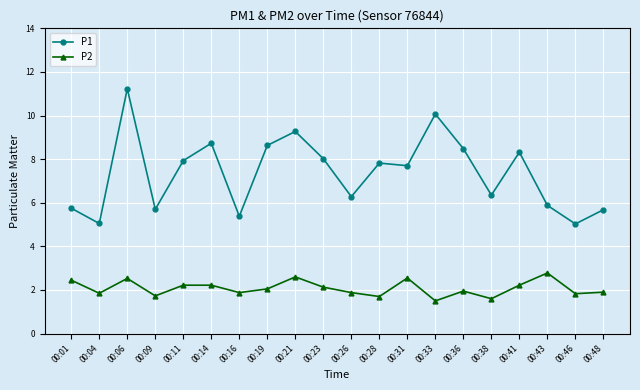

Count the number of data series in this chart.

2